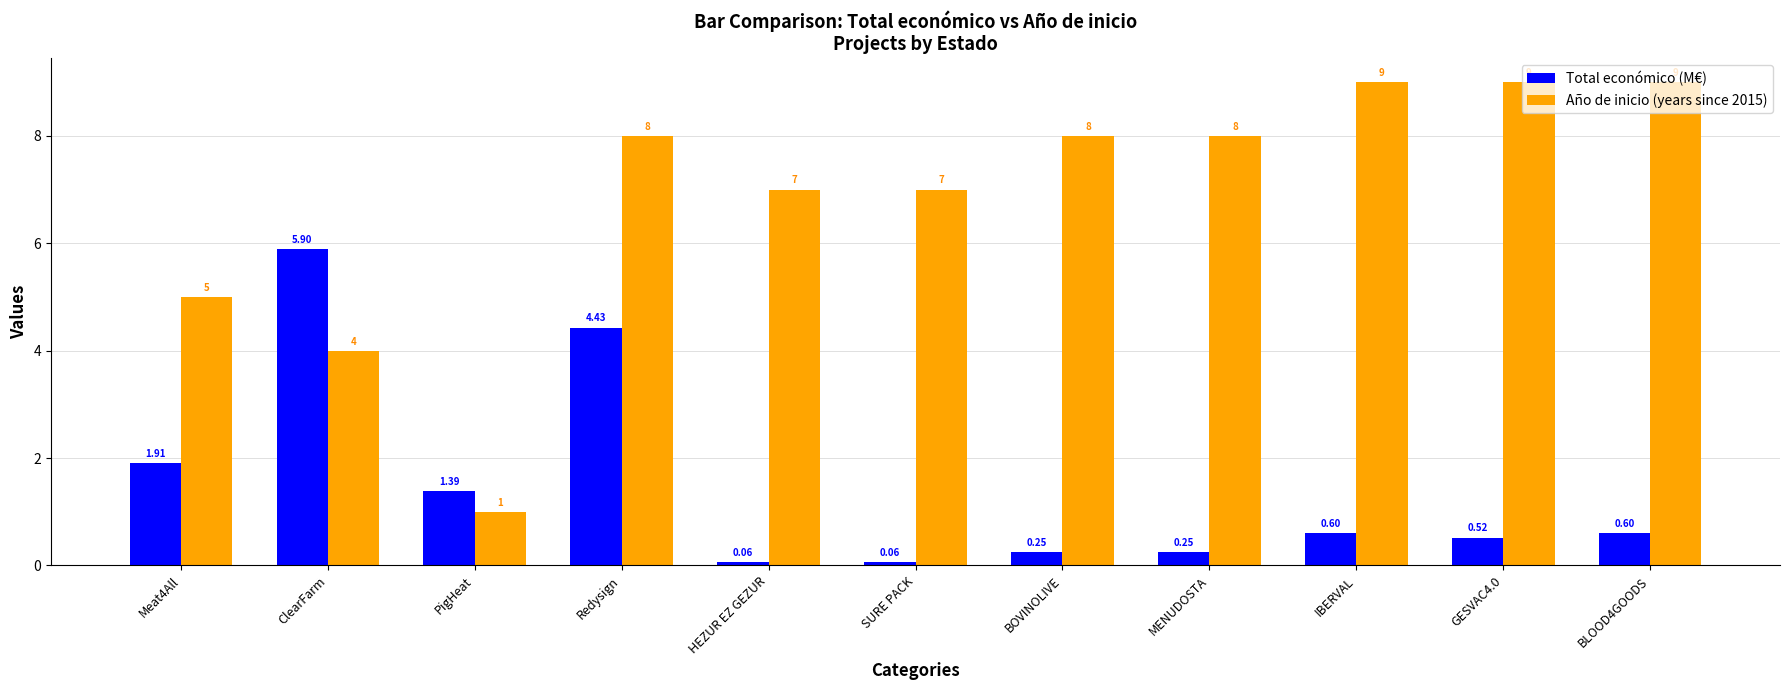

How many data points does each series have?

11